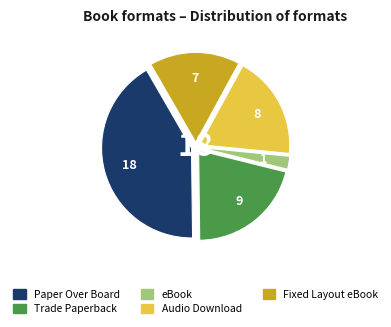

Is it true that Fixed Layout eBook is 8% of the pie?

False